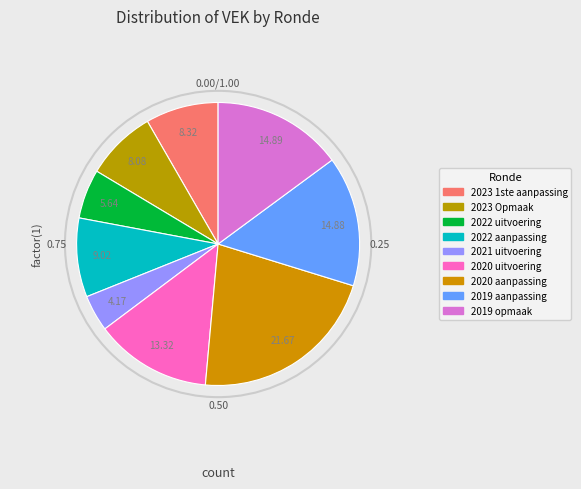

The 2021 uitvoering slice represents 1% of the pie. True or false?

False